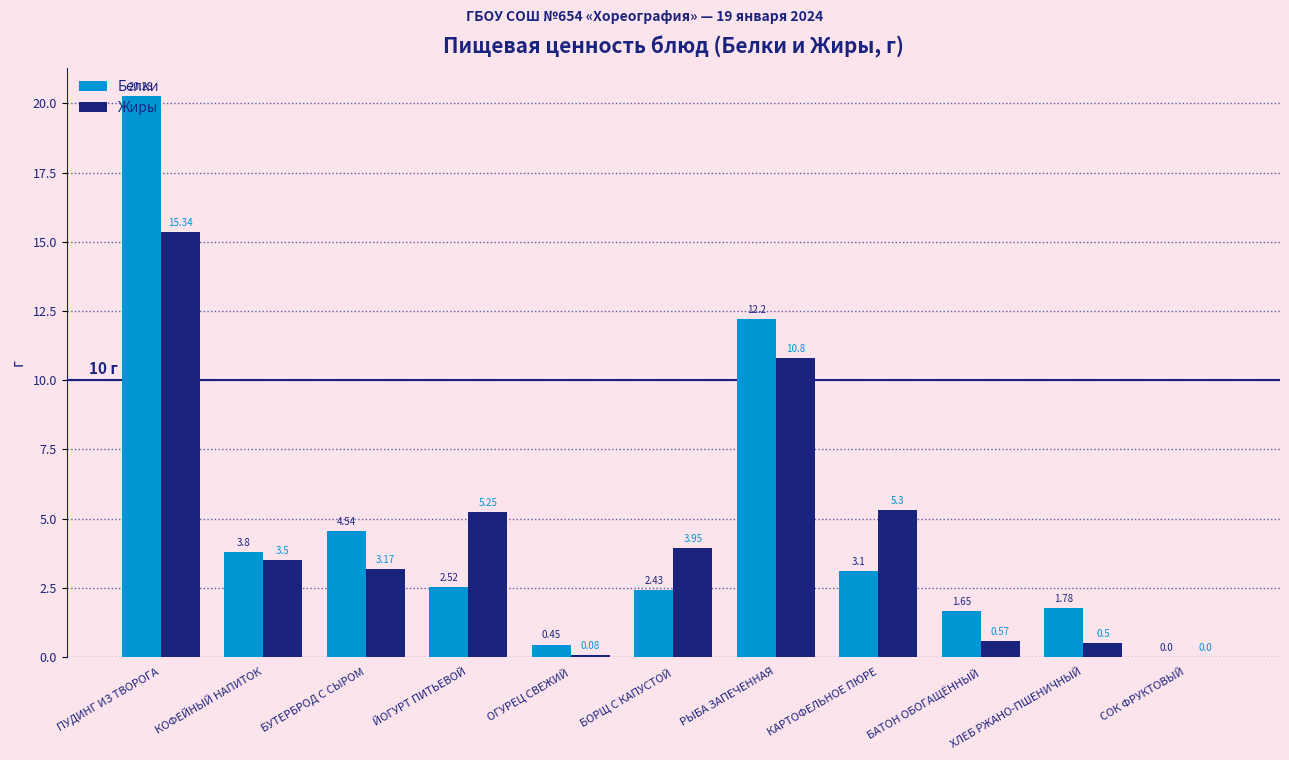

Which series changed the most between ПУДИНГ ИЗ ТВОРОГА and ОГУРЕЦ СВЕЖИЙ?

Белки